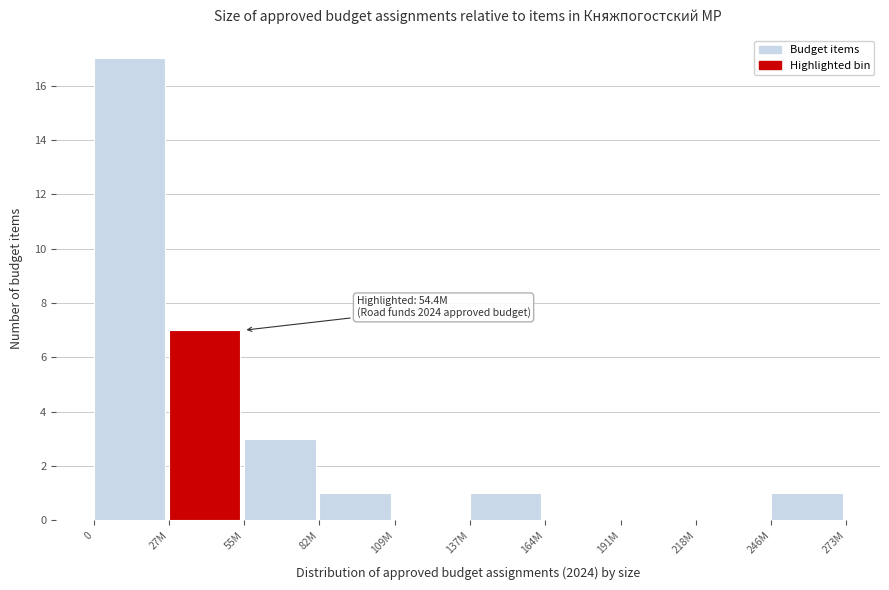

Reading left to right, list all the values displayed in this chart.

0=17	27M=7	55M=3	82M=1	109M=0	137M=1	164M=0	191M=0	218M=0	246M=1